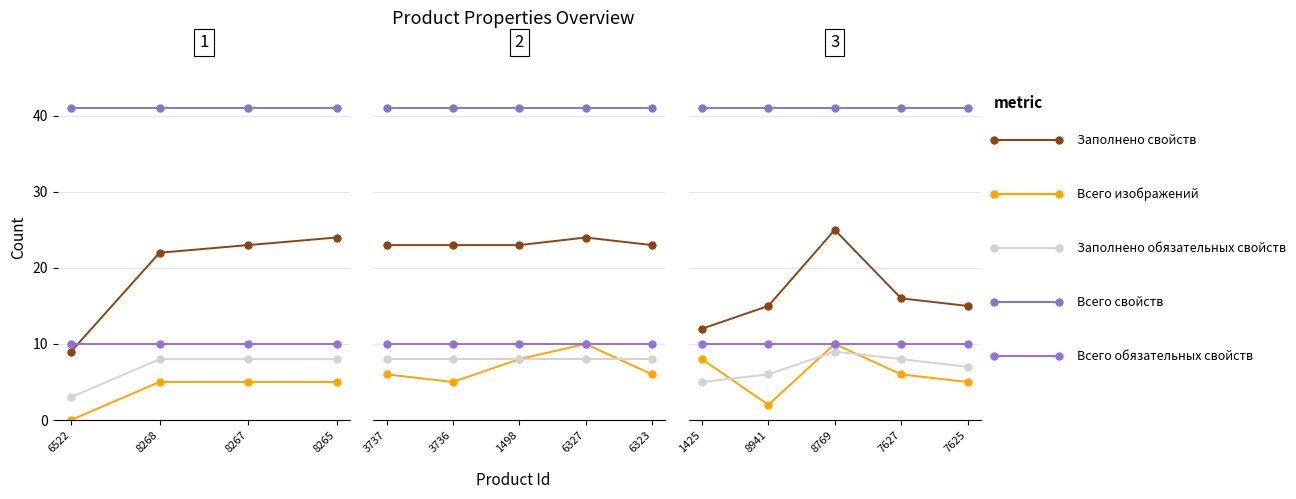

How many lines are shown in the chart?

5